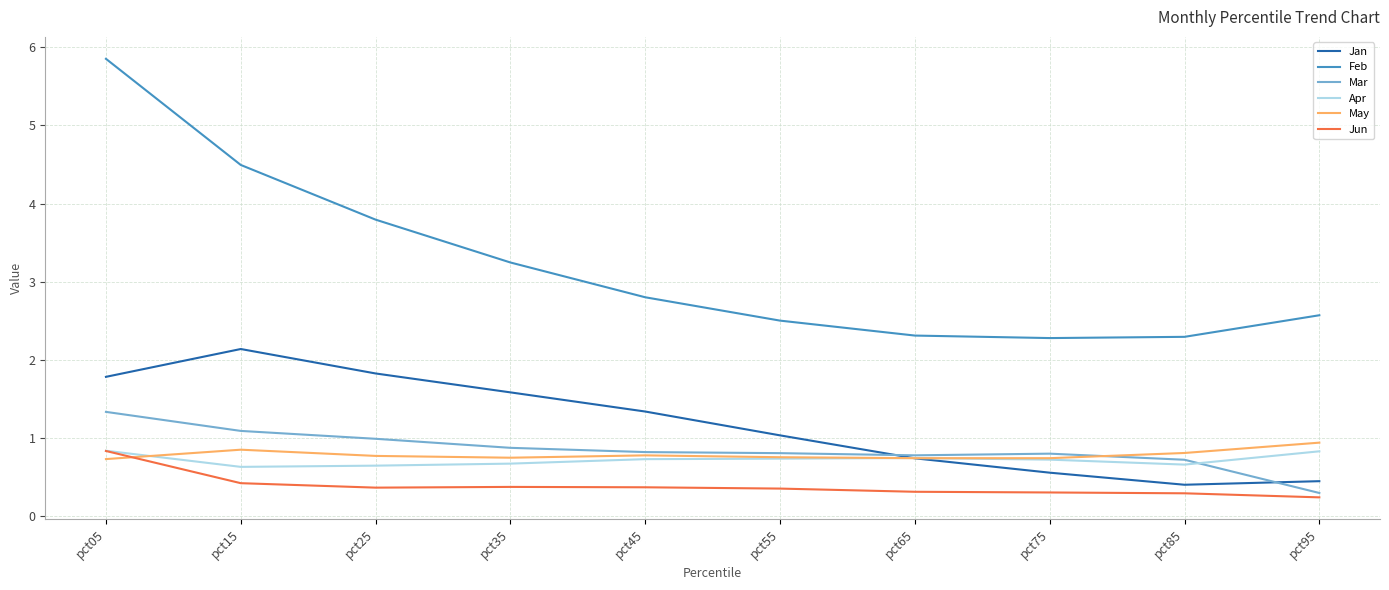

What is the lowest value of the Feb series?

2.3